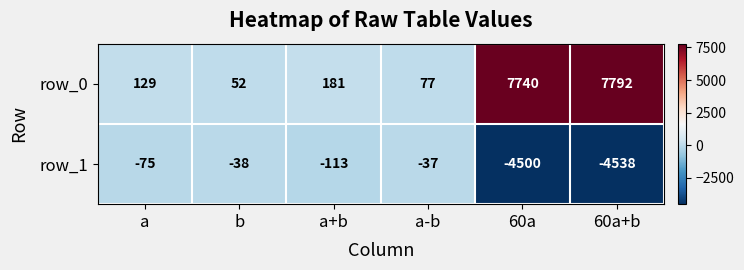

Is it true that row_0 equals 181 at a+b?

True